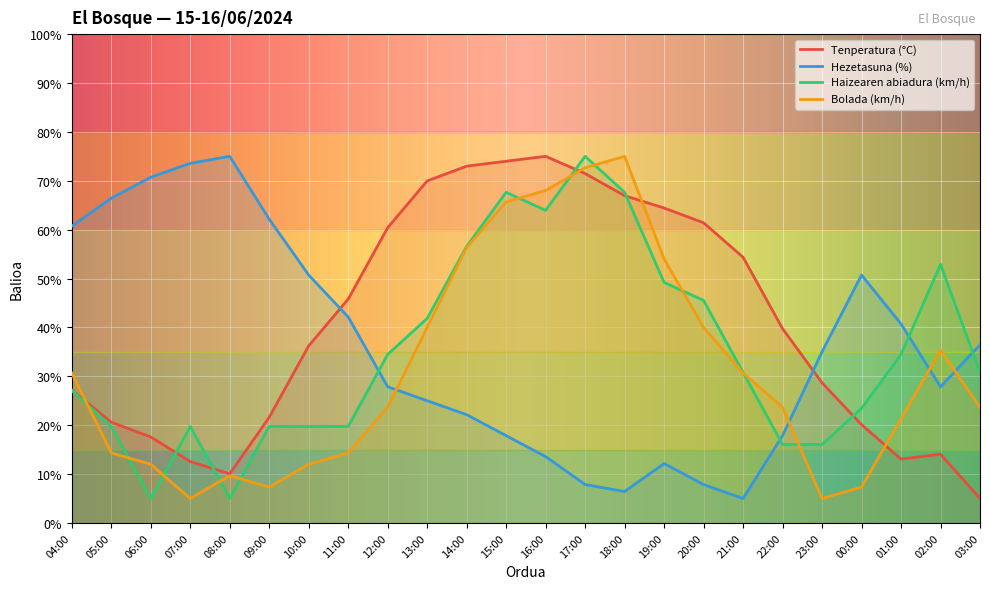

At which category is the sum across all series the highest?

17:00